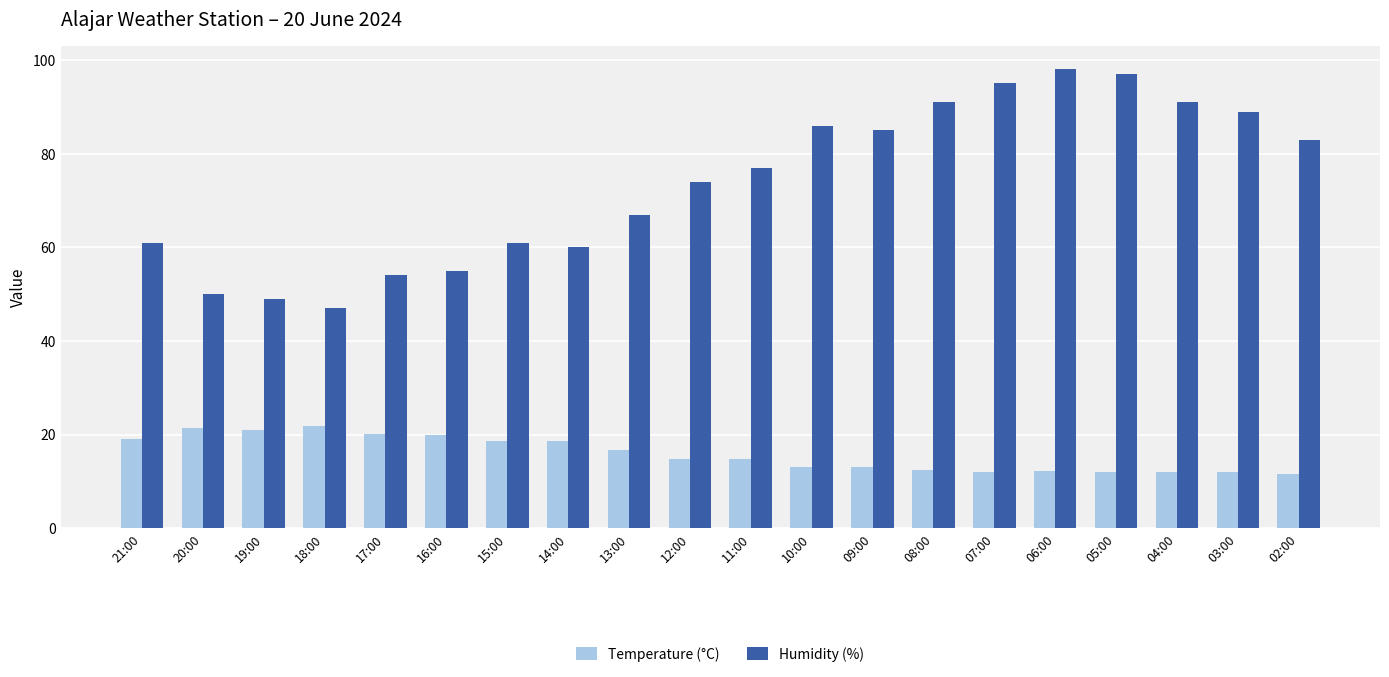

How many categories are shown in the chart?

20